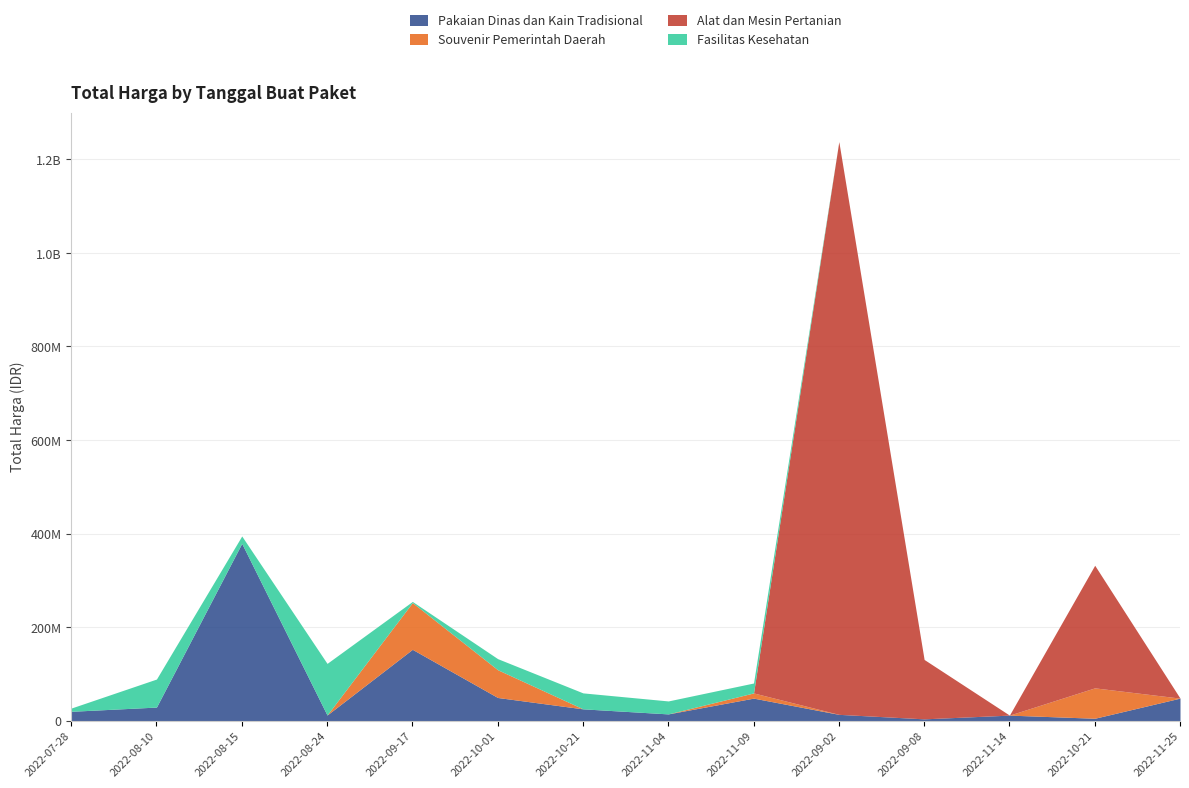

What is the label of the 2nd point from the right?

2022-10-21